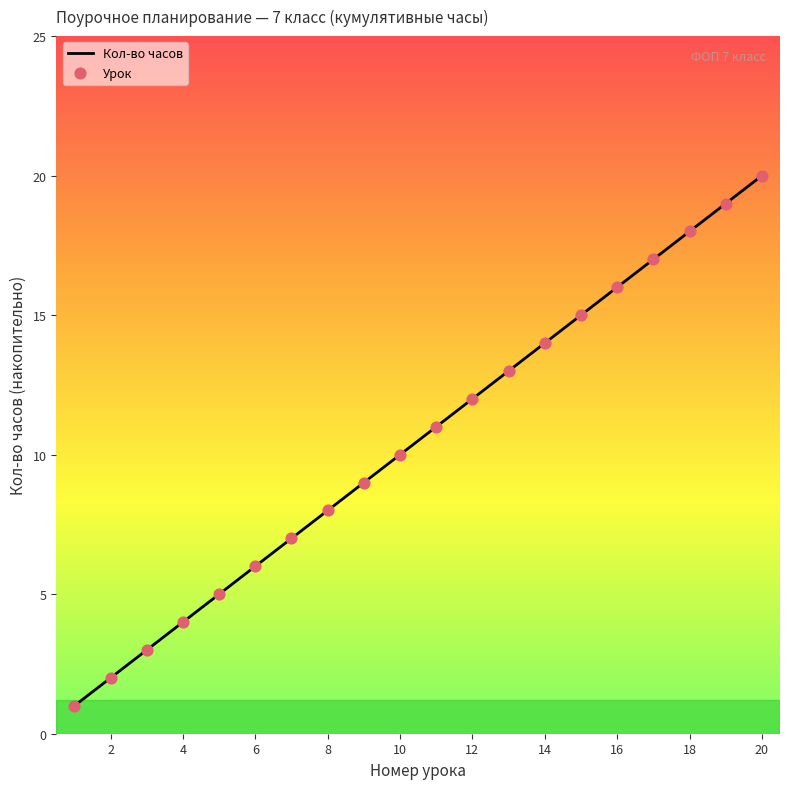

What is the maximum value shown in the chart?

20